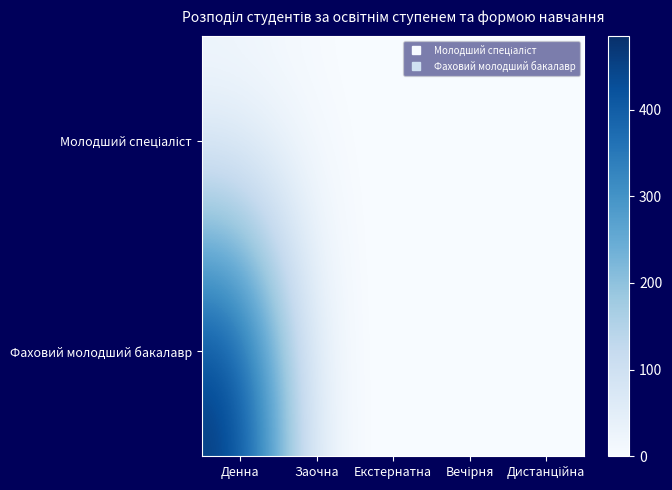

Rank the series by their maximum value, from lowest to highest.

Молодший спеціаліст, Фаховий молодший бакалавр